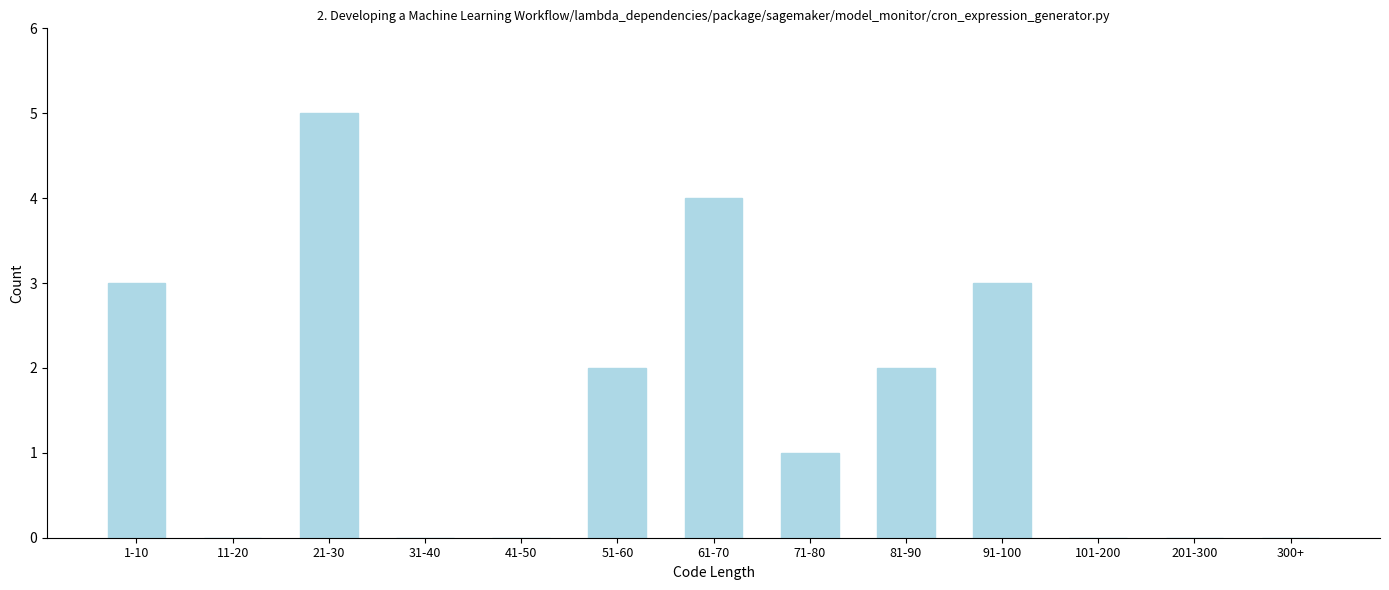

Reading left to right, list all the values displayed in this chart.

1-10=3	11-20=0	21-30=5	31-40=0	41-50=0	51-60=2	61-70=4	71-80=1	81-90=2	91-100=3	101-200=0	201-300=0	300+=0